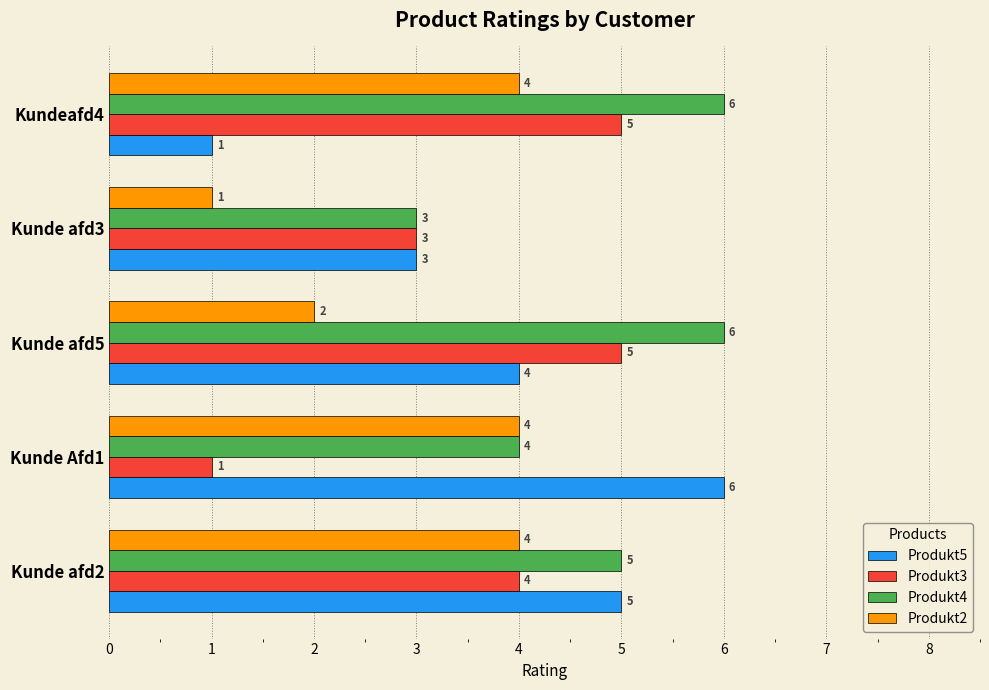

What is the spread (max minus min) of values at Kunde afd5?

4